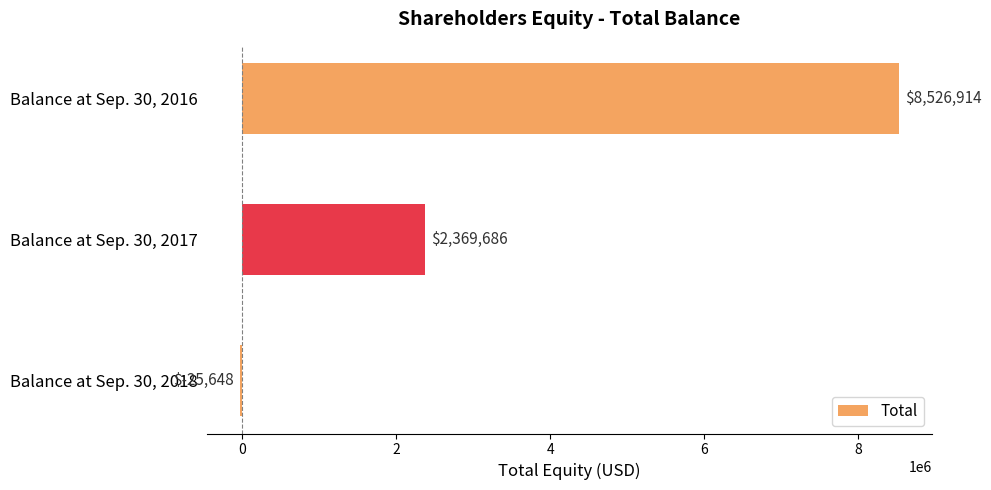

What is the average value?

3623651